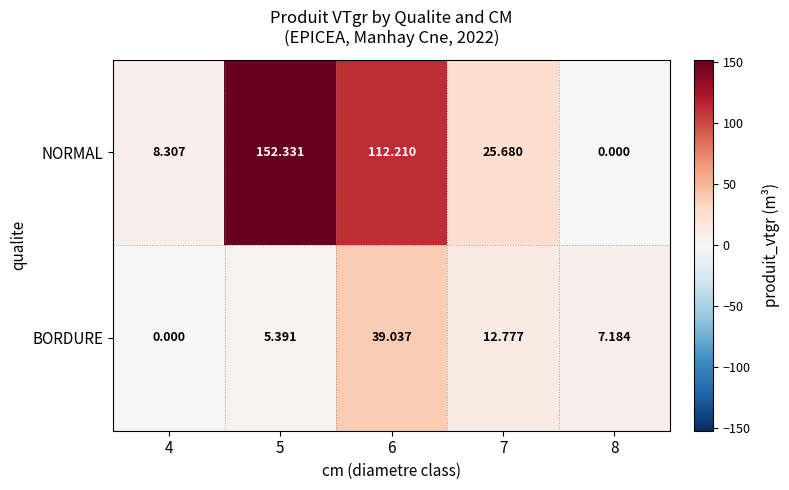

List the series in order of their peak value, highest first.

NORMAL, BORDURE